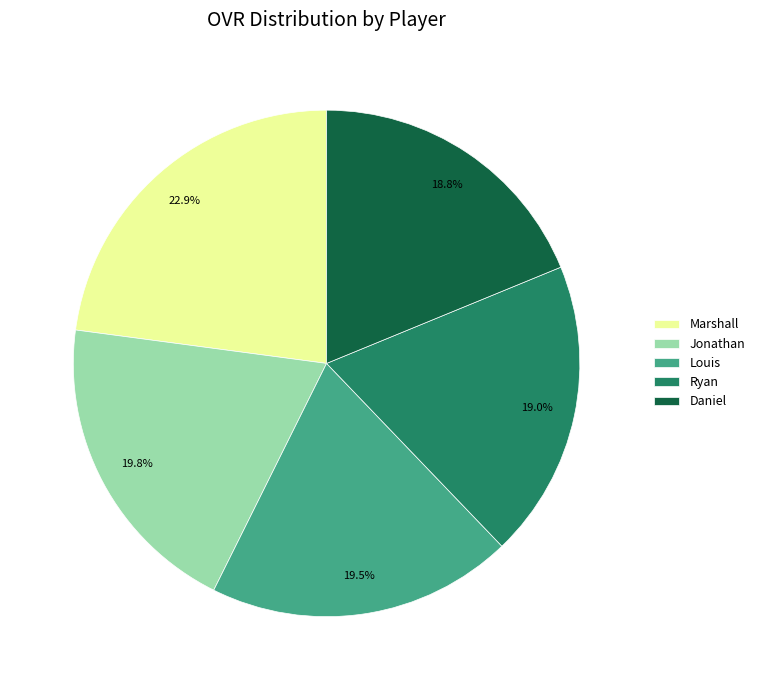

To the nearest percent, what portion does Jonathan represent?

20%